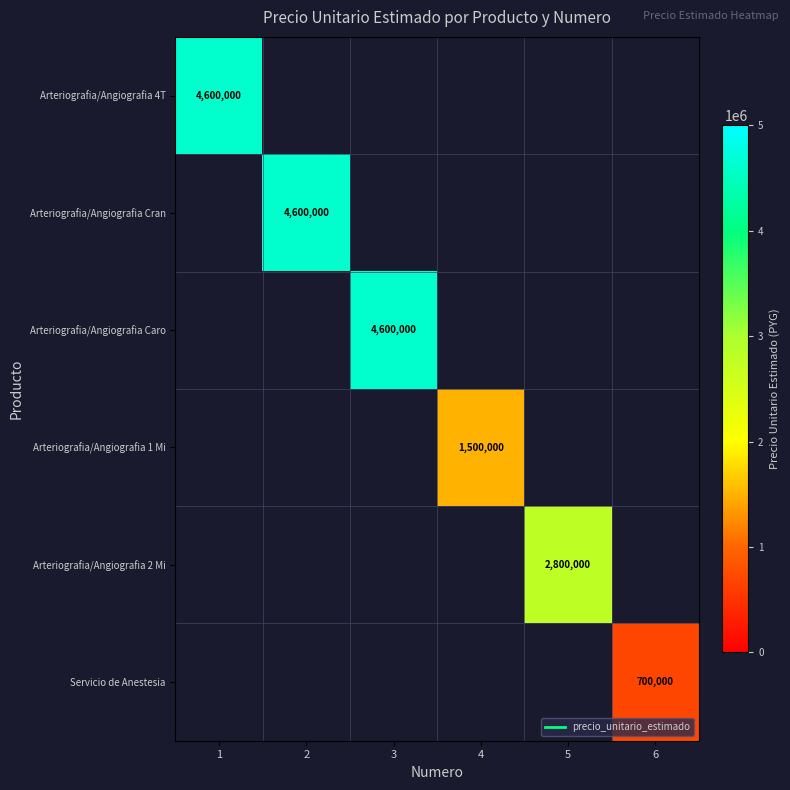

Between 5 and 1, which is larger?

1